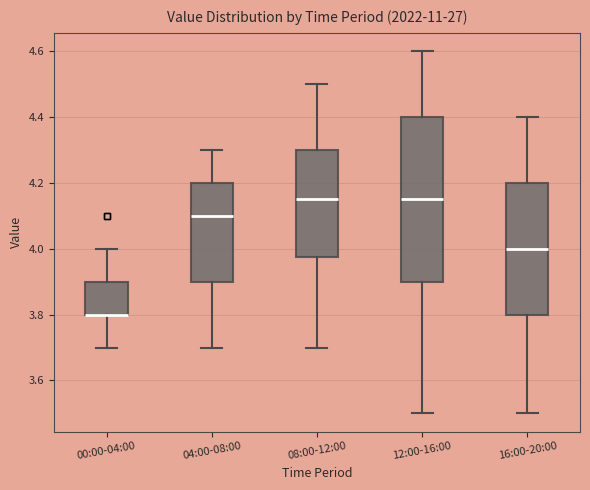

Where is the lower edge of the box for 08:00-12:00 on the y-axis? The values are not printed on the chart, so give them approximately, as read against the axis.

3.98